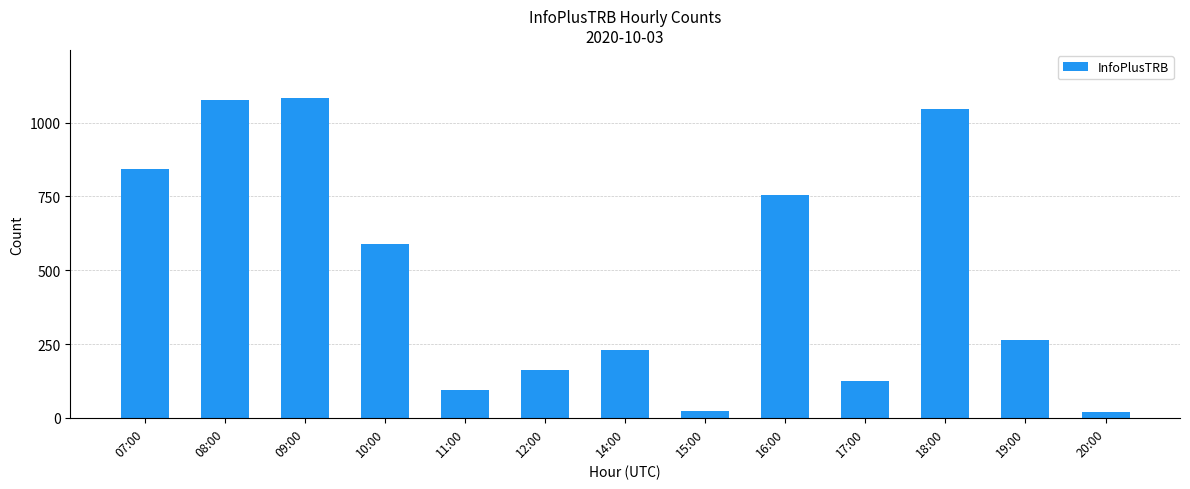

What is the smallest value displayed?

20